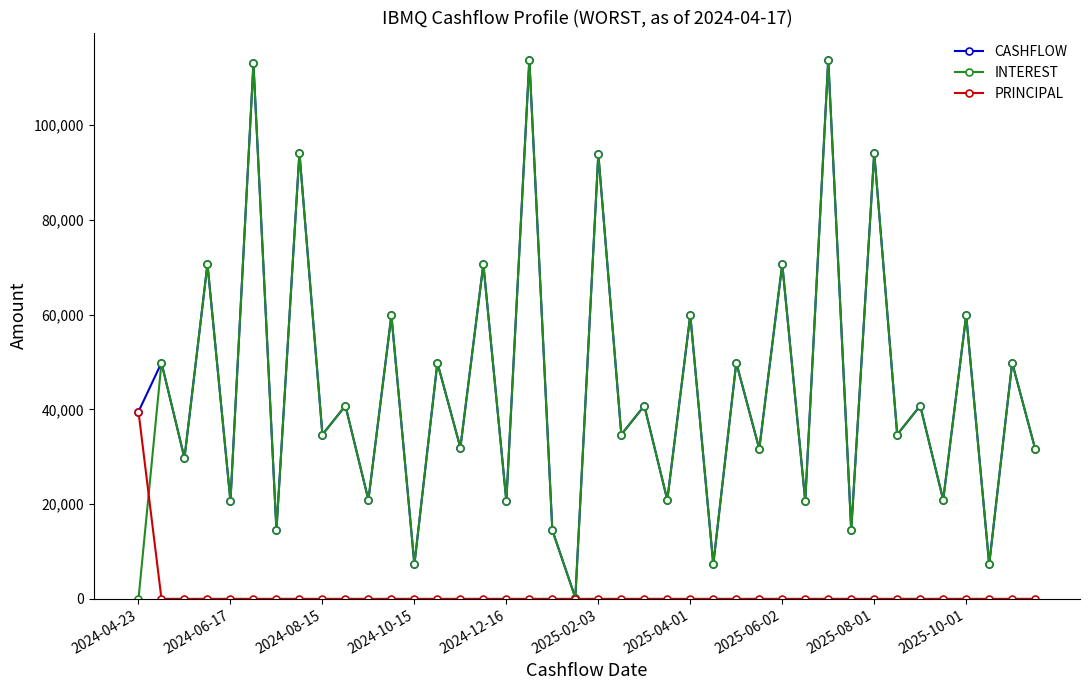

What is the maximum value for INTEREST?

113833.5